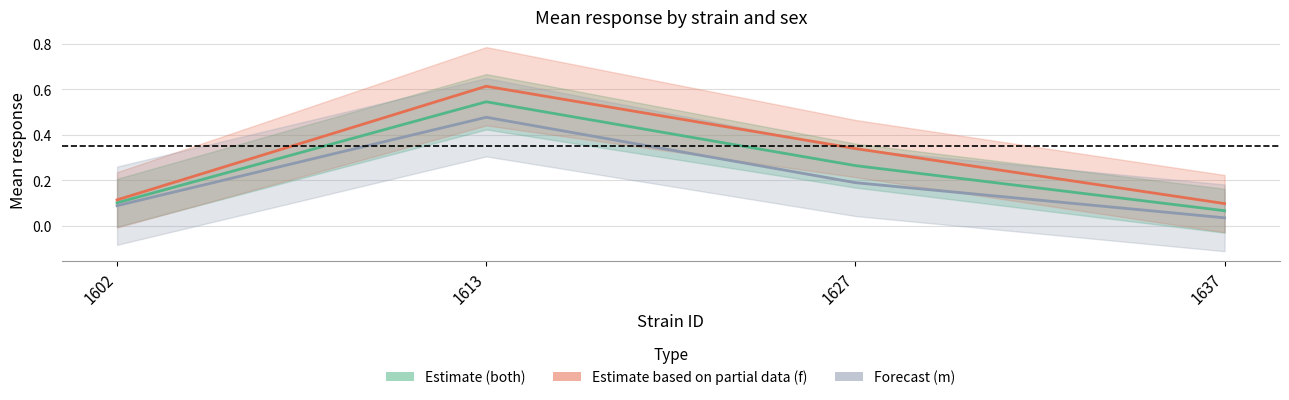

Which label corresponds to the largest value in the chart?

1613